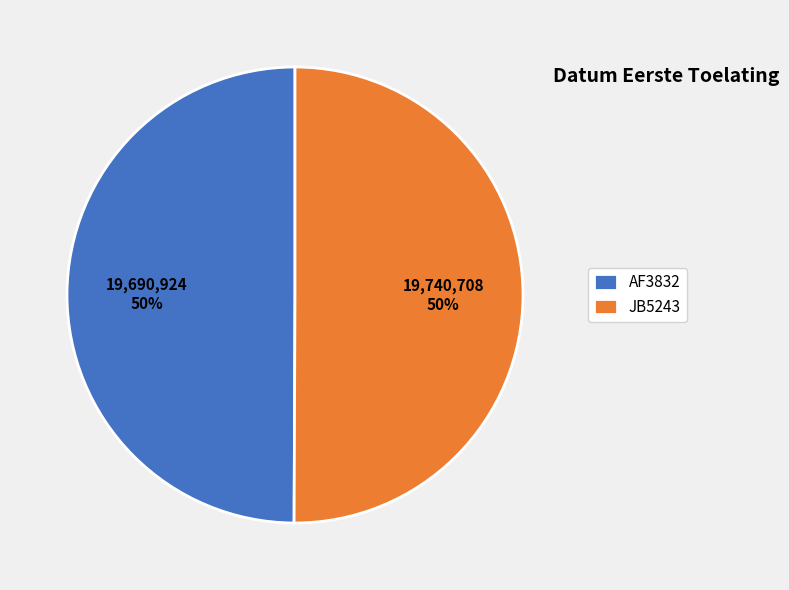

What is the ratio of the value at JB5243 to the value at AF3832?

1.0